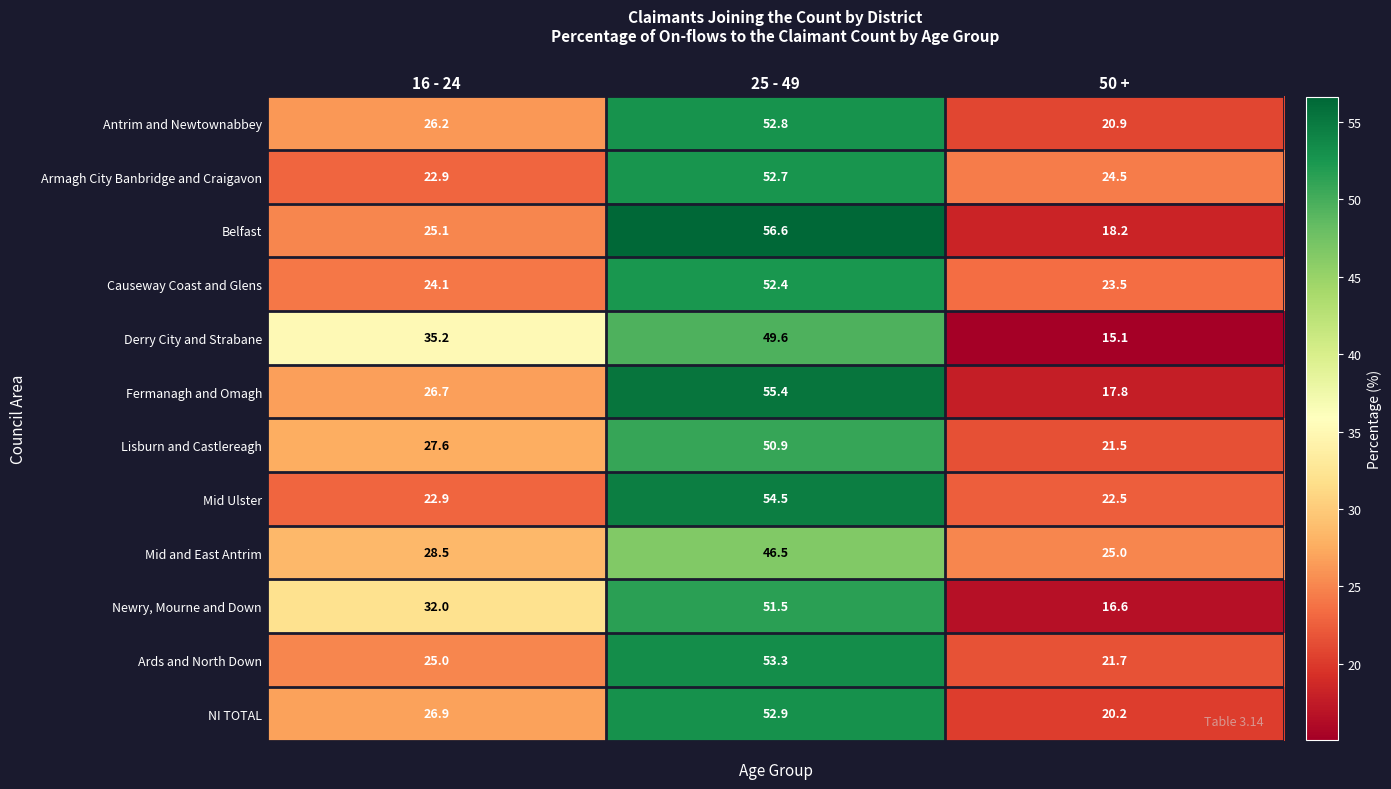

Between 16 - 24 and 50 +, which series saw the biggest shift?

Derry City and Strabane